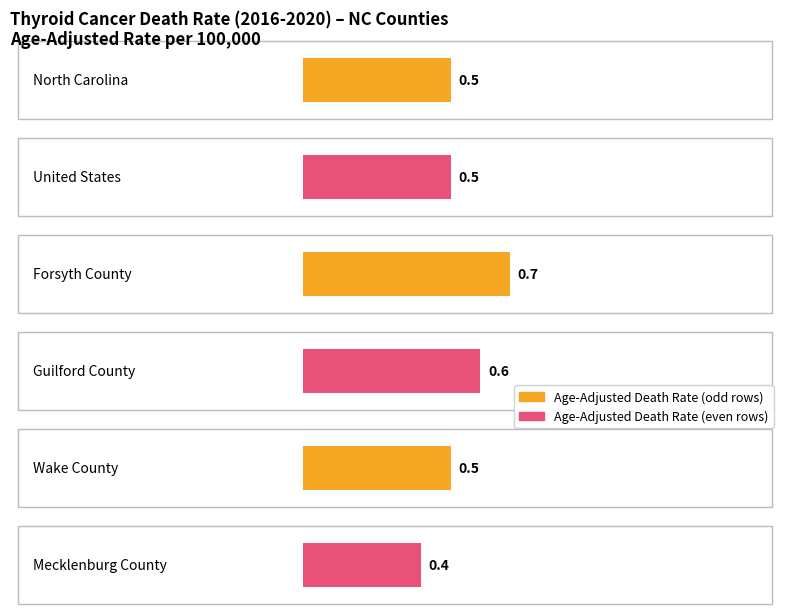

What is the label of the 6th bar from the right?

North Carolina